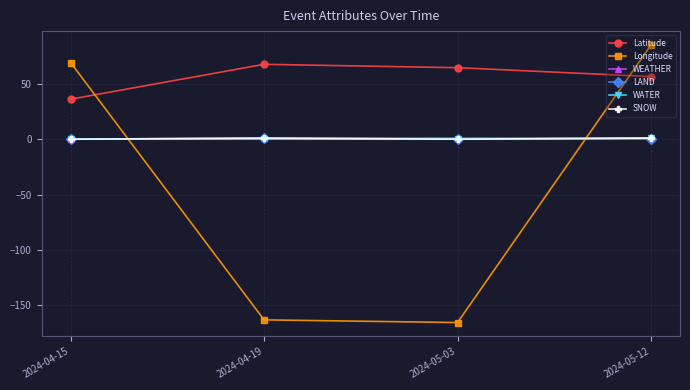

How many categories are shown in the chart?

4